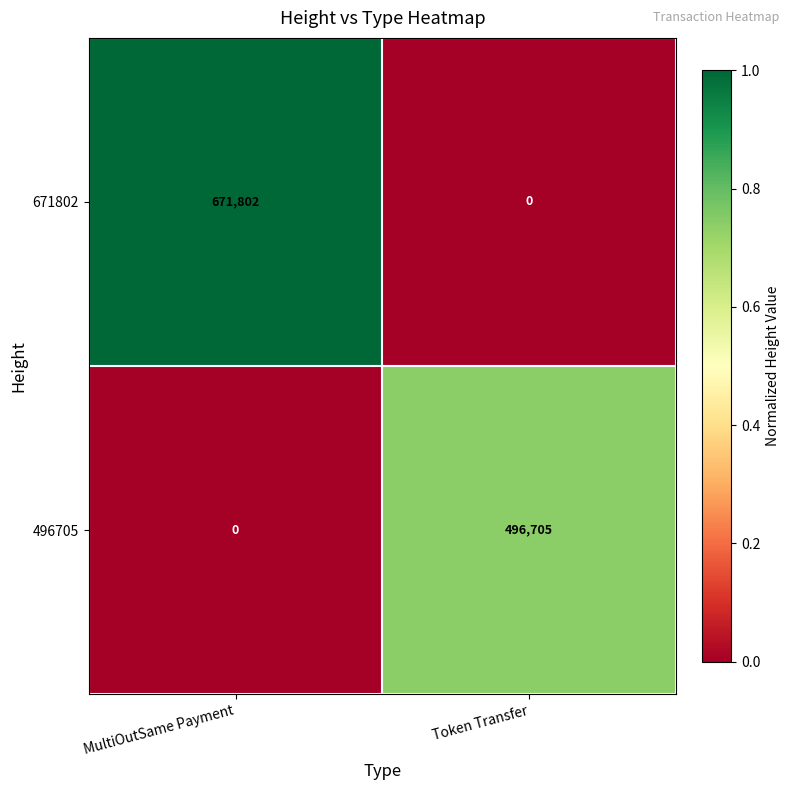

List the series in order of their peak value, lowest first.

496705, 671802